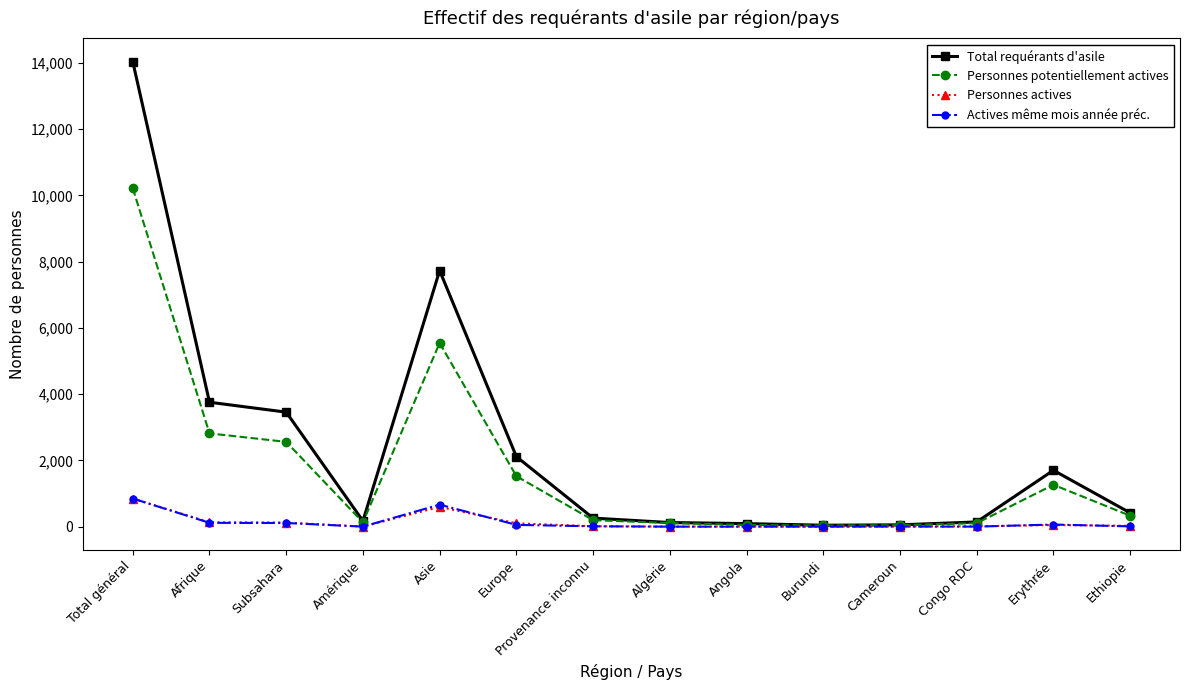

Which series has the largest total across all categories?

Total requérants d'asile